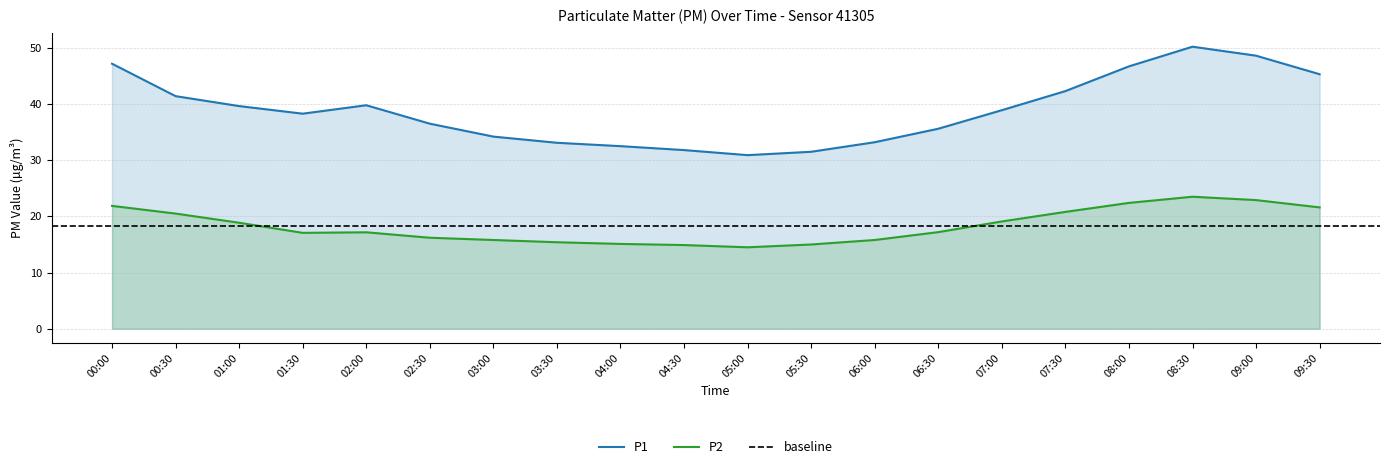

Between 05:30 and 08:00, which series saw the biggest shift?

P1